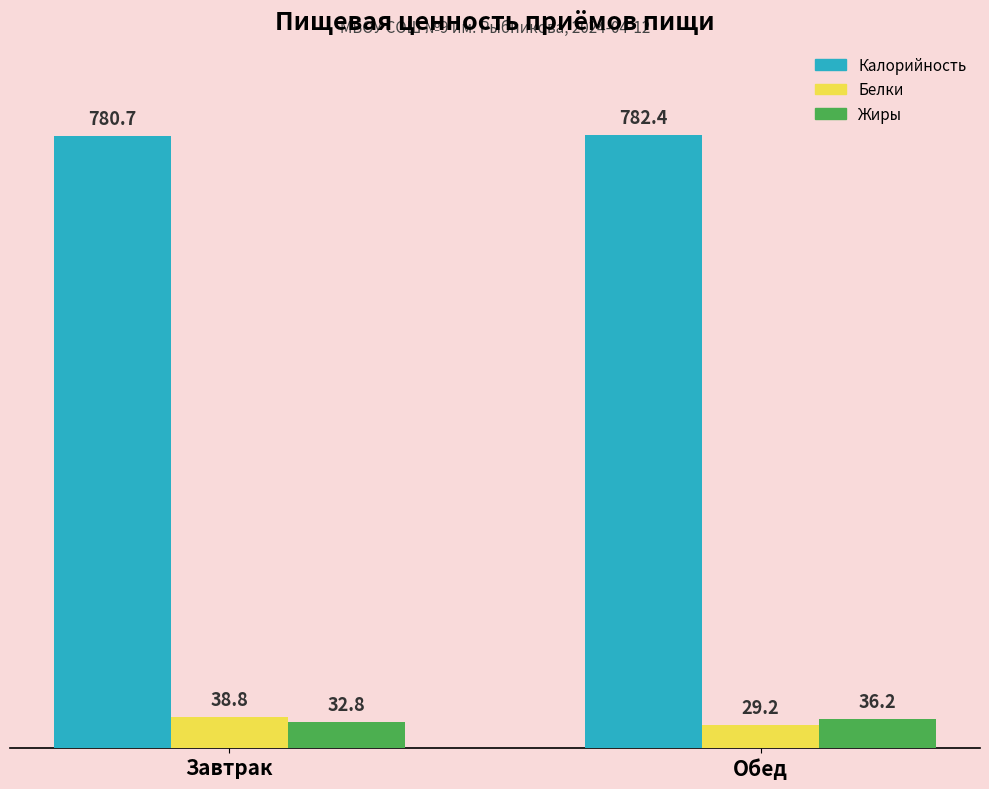

How many Калорийность values are between 780 and 782?

1